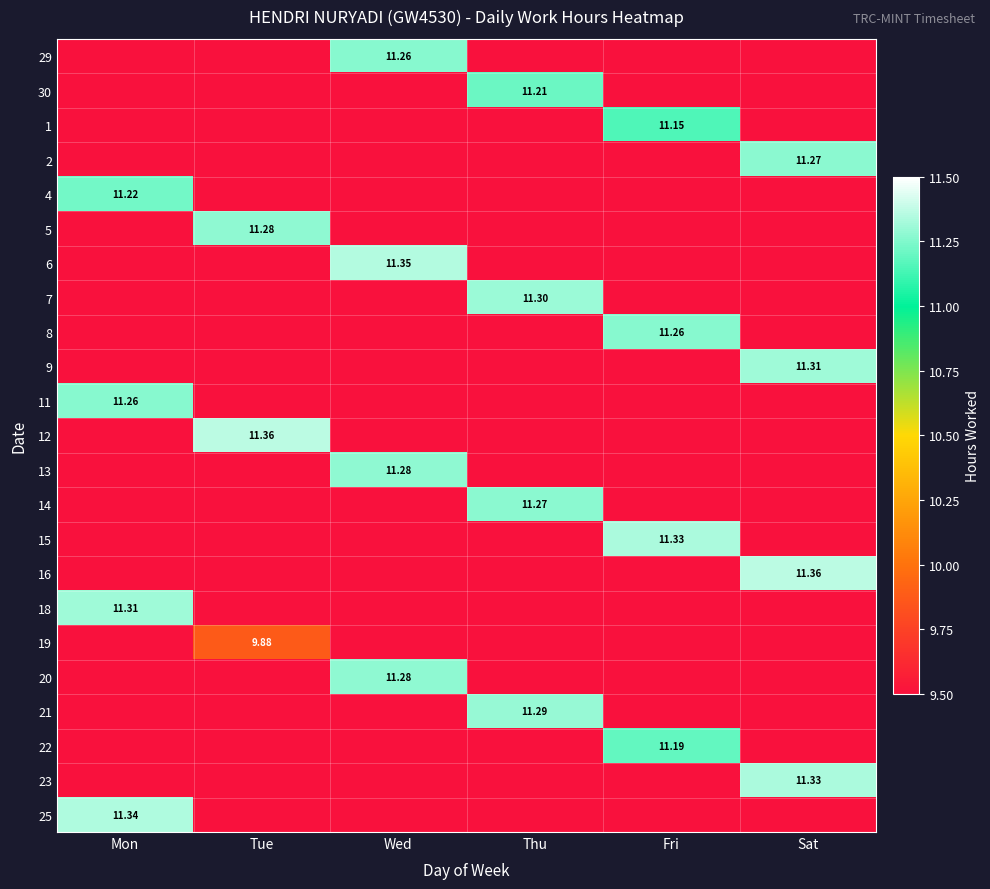

What is the greatest value displayed?

11.4